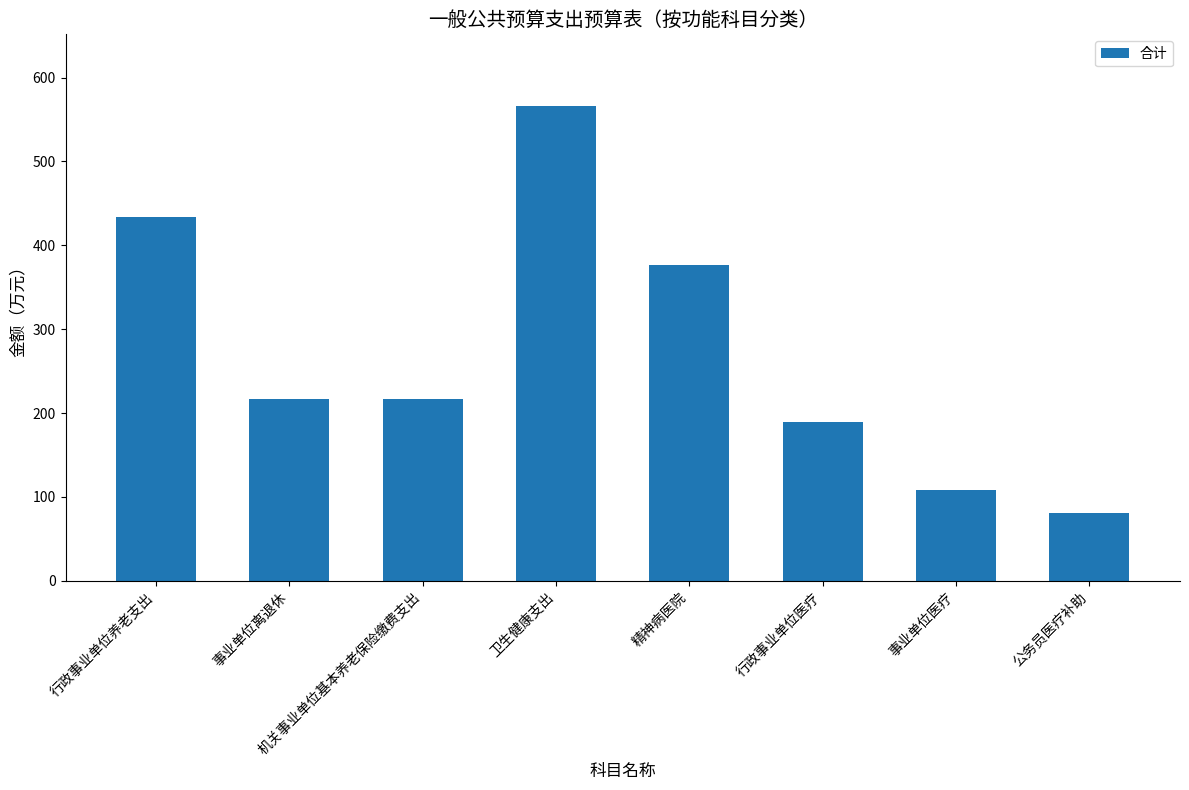

What is the minimum value shown in the chart?

81.2